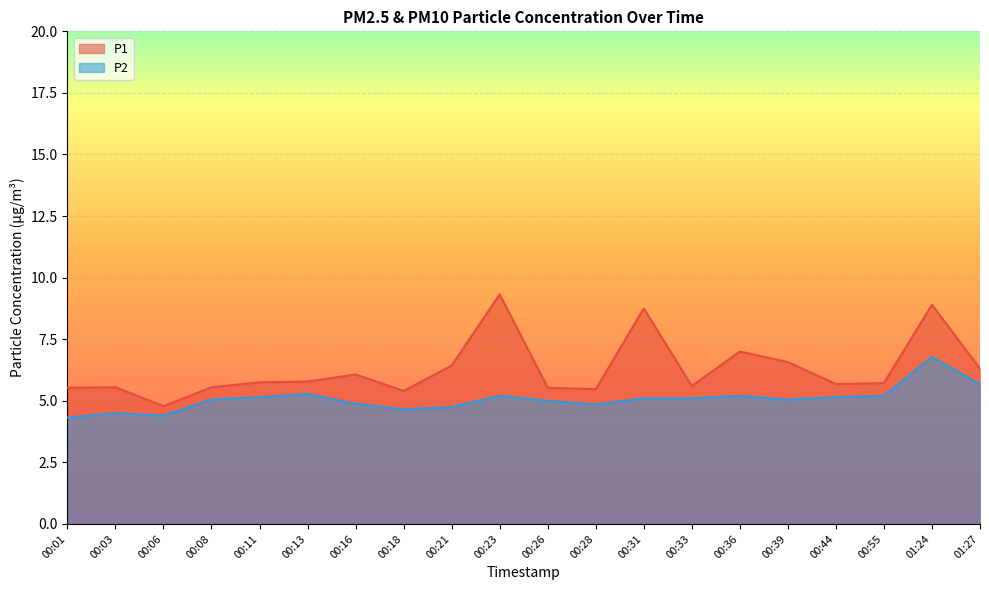

At which label is P2 closest to 5?

00:26